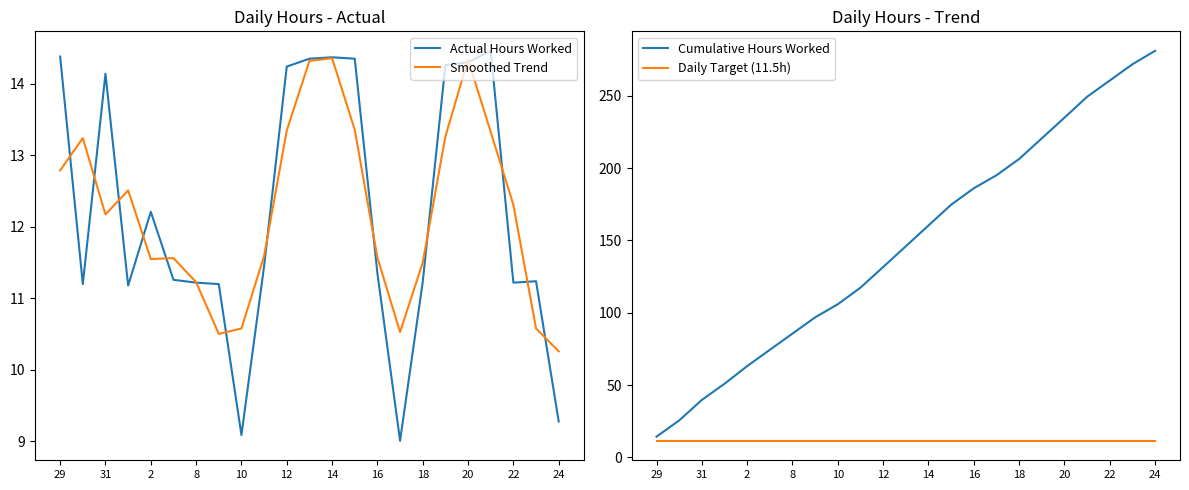

True or false: Actual Hours Worked has a value of 14.2 at 12.

True